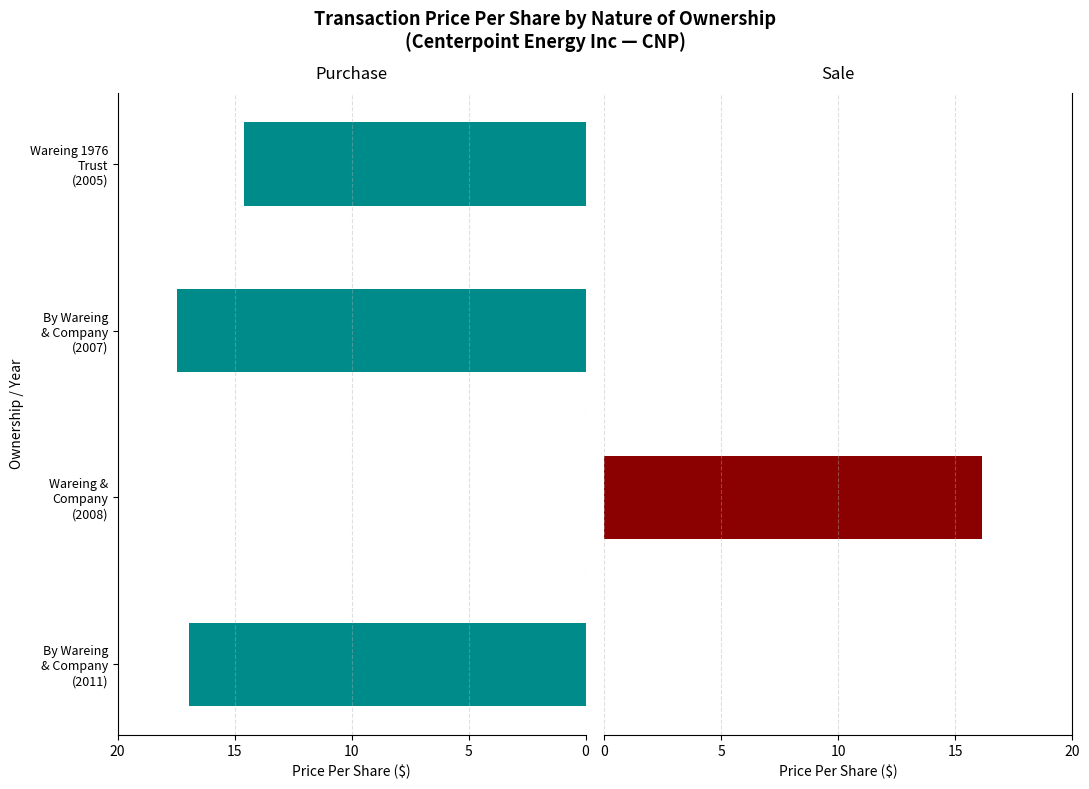

Which series has the largest total across all categories?

Purchase (P)